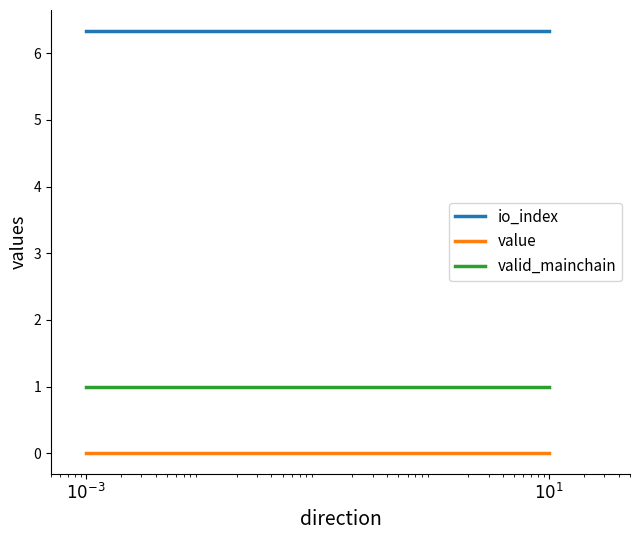

The io_index series shows 10.2 at $10^{-3}$. True or false?

False